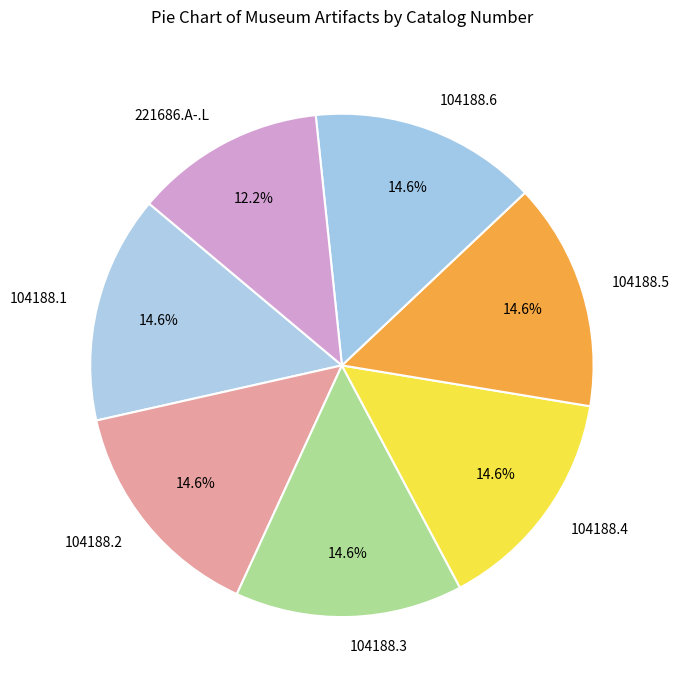

Is it true that 104188.3 is 26% of the pie?

False